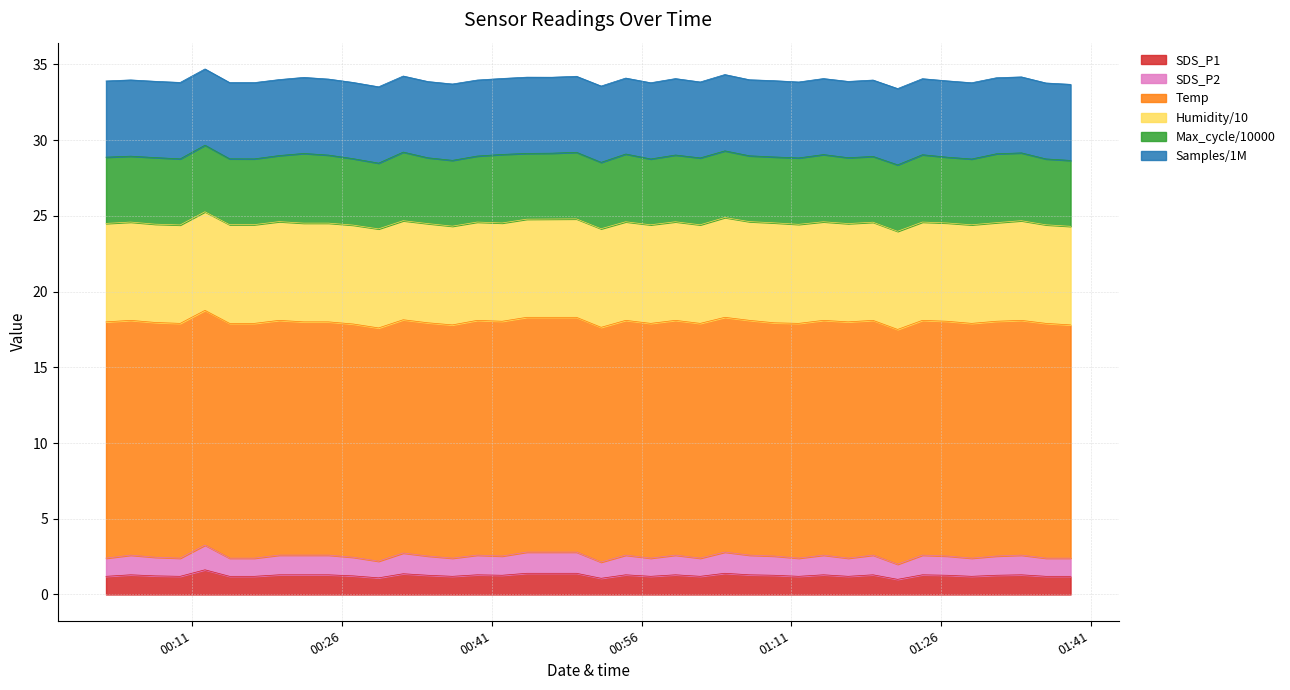

How many interior local valleys does the SDS_P2 line series have?

11